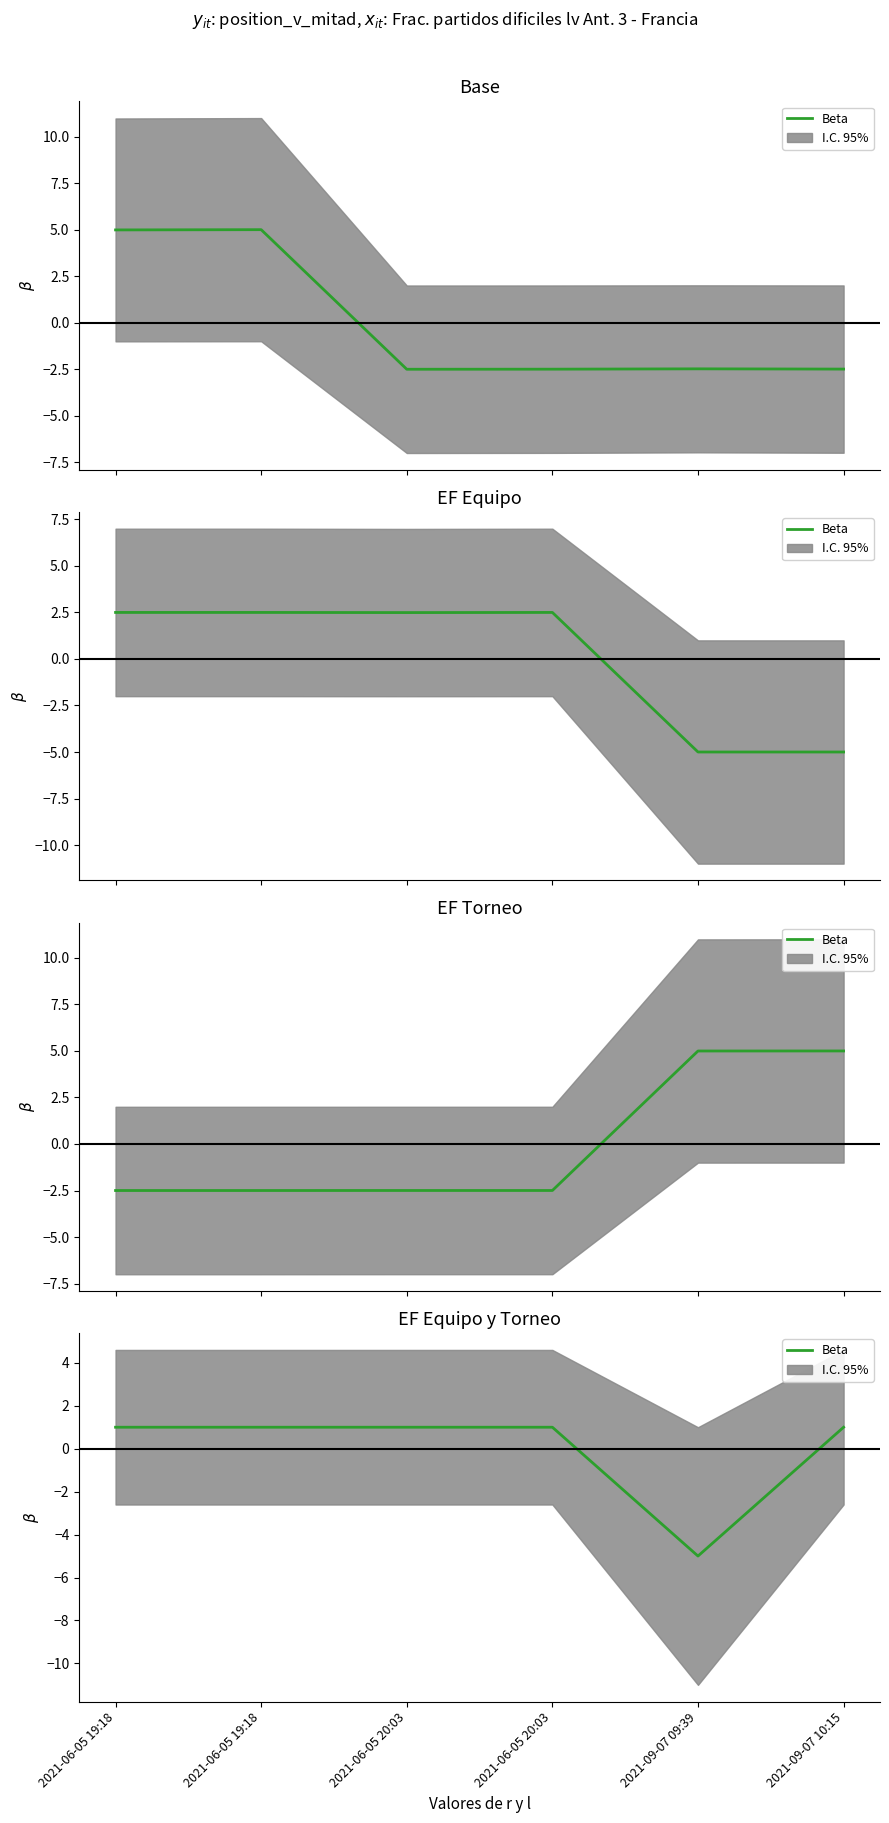

At which label is the value closest to -1?

2021-06-05 19:18